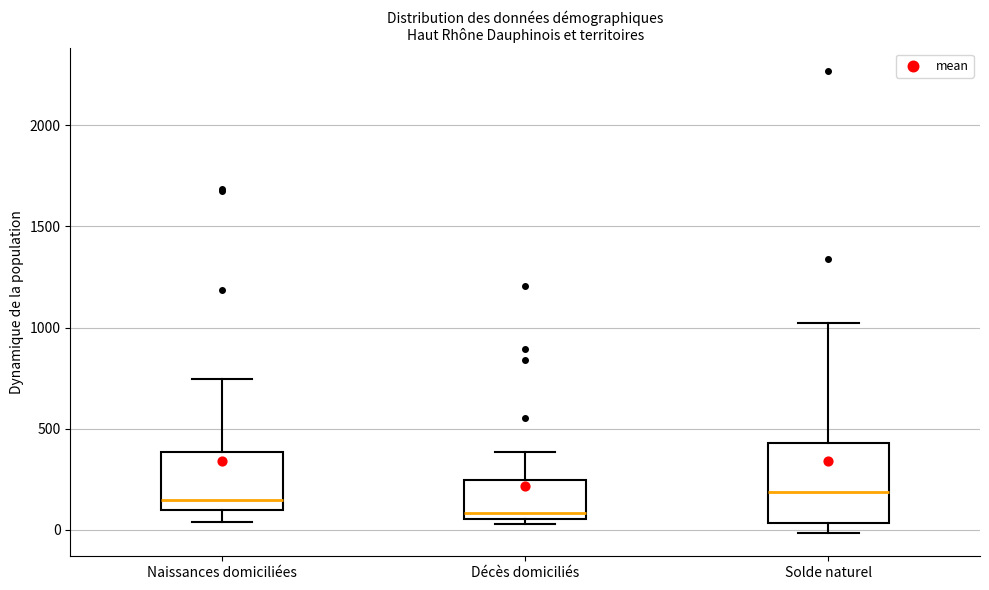

Comparing the boxes themselves (not the whiskers), which one is the tallest?

Solde naturel